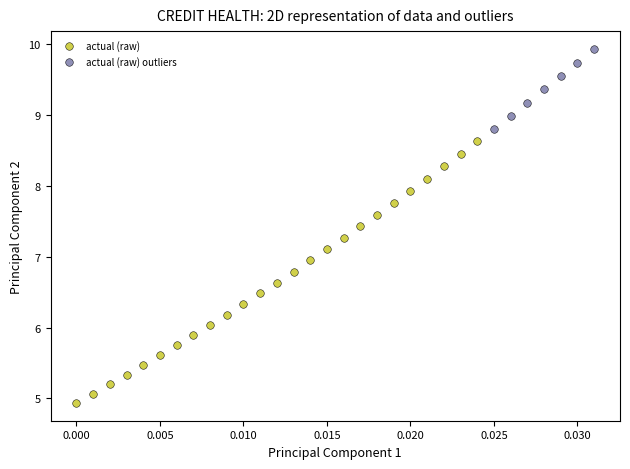

Which series has the largest Y range (max minus min)?

actual (raw)